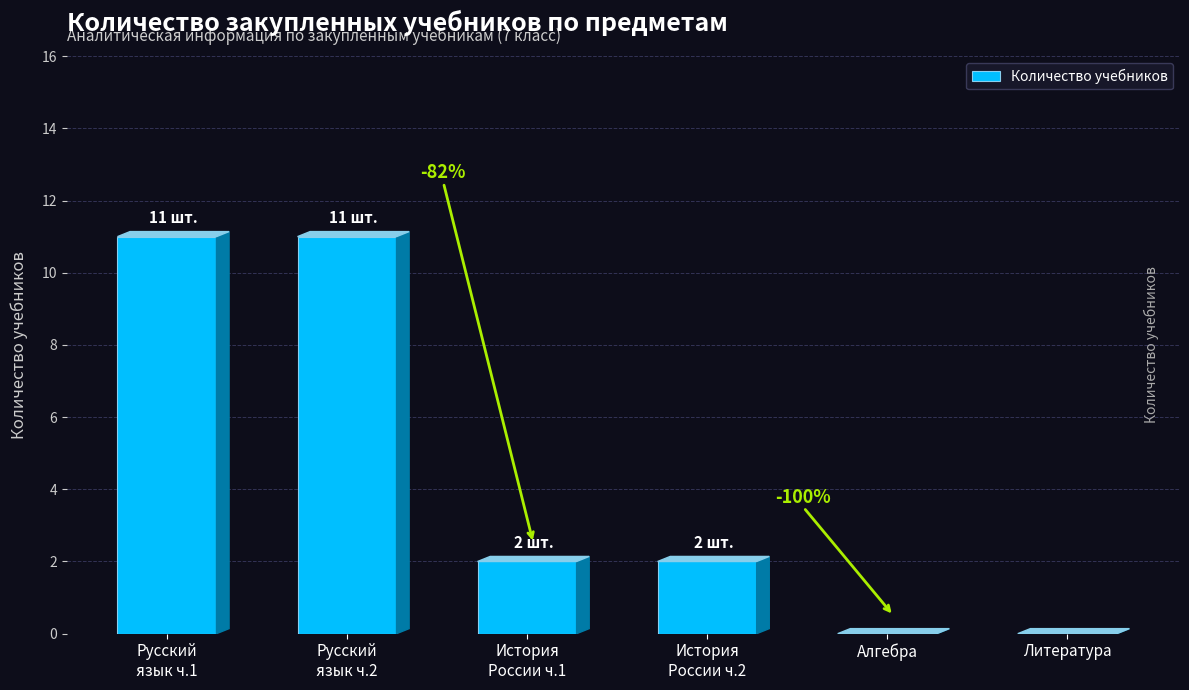

The chart shows a value of 0 at Литература. True or false?

True